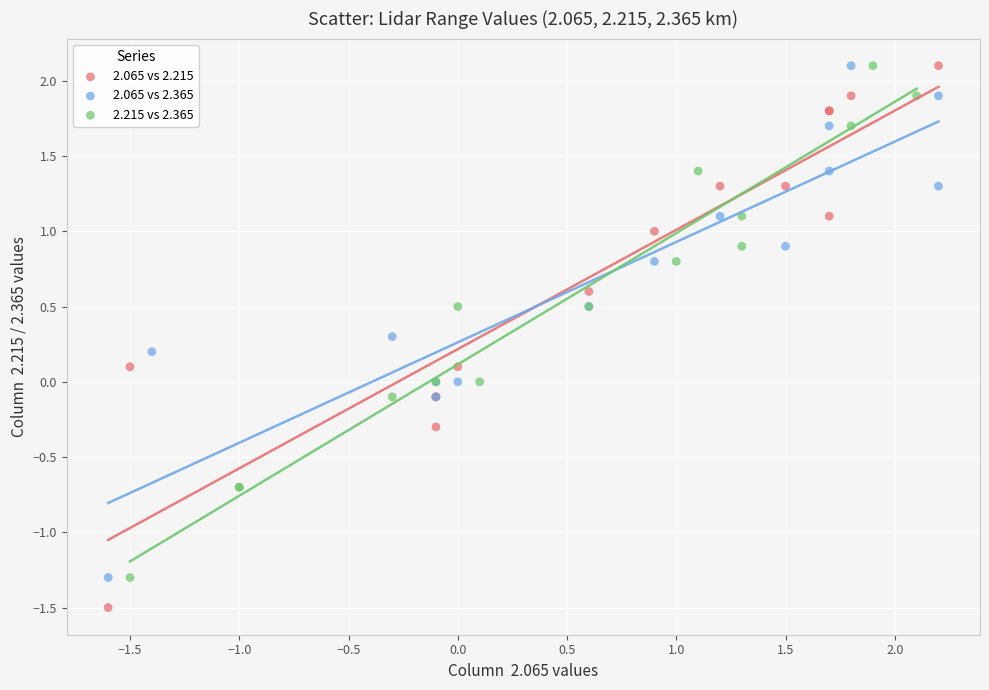

Which series reaches the minimum Y coordinate?

2.065 vs 2.215